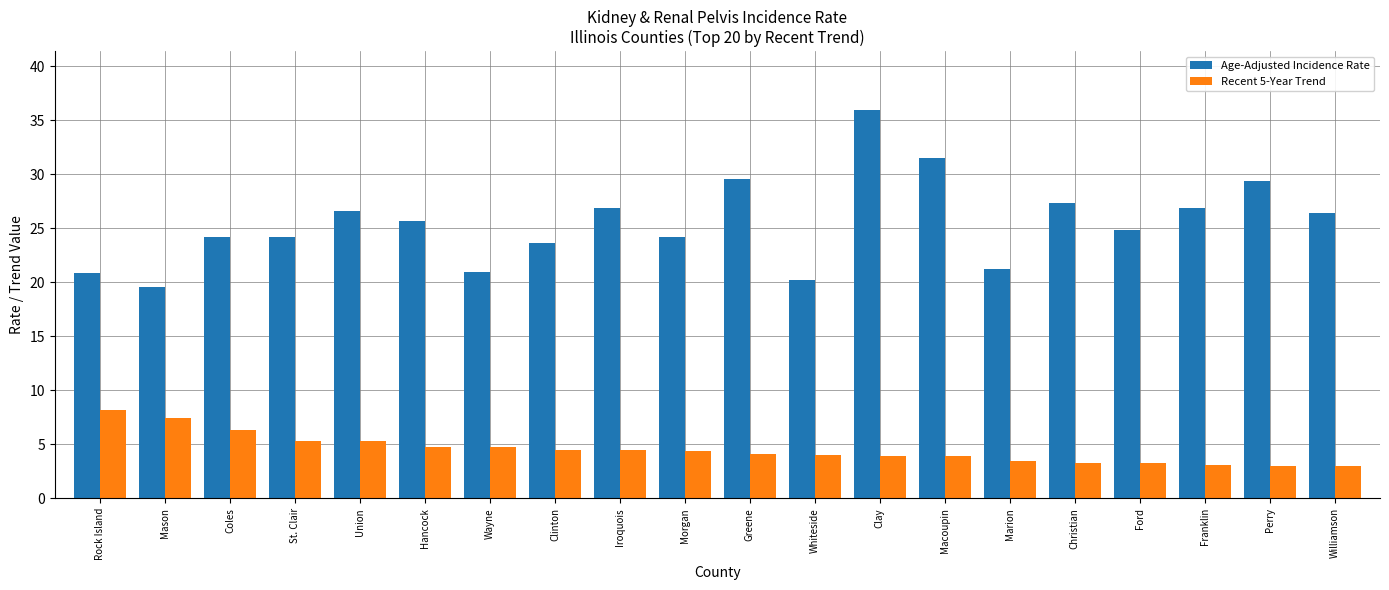

What is the difference between the maximum and second lowest values in the Recent 5-Year Trend series?

5.2